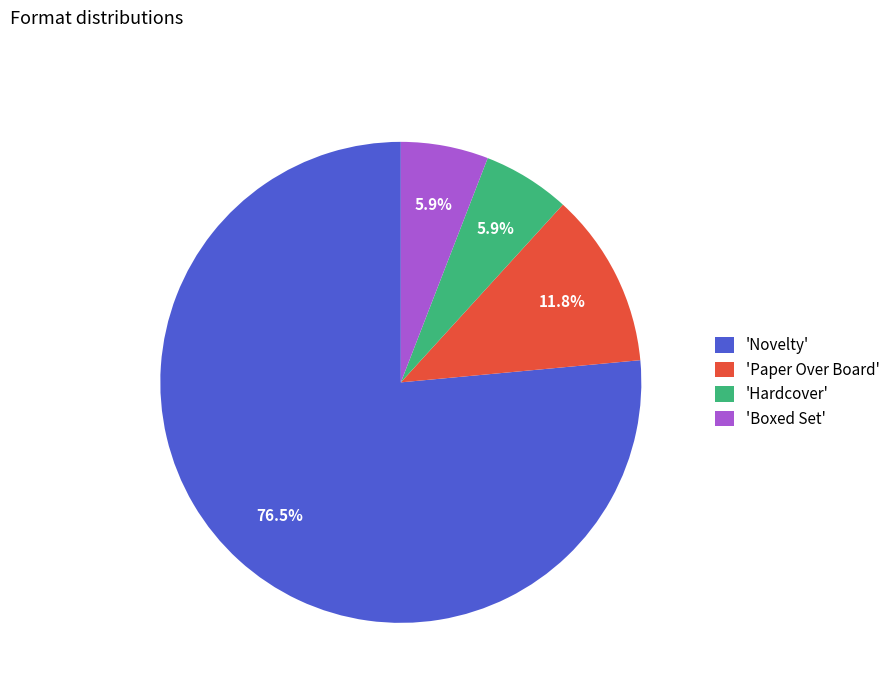

Which has a higher value, 'Paper Over Board' or 'Hardcover'?

'Paper Over Board'